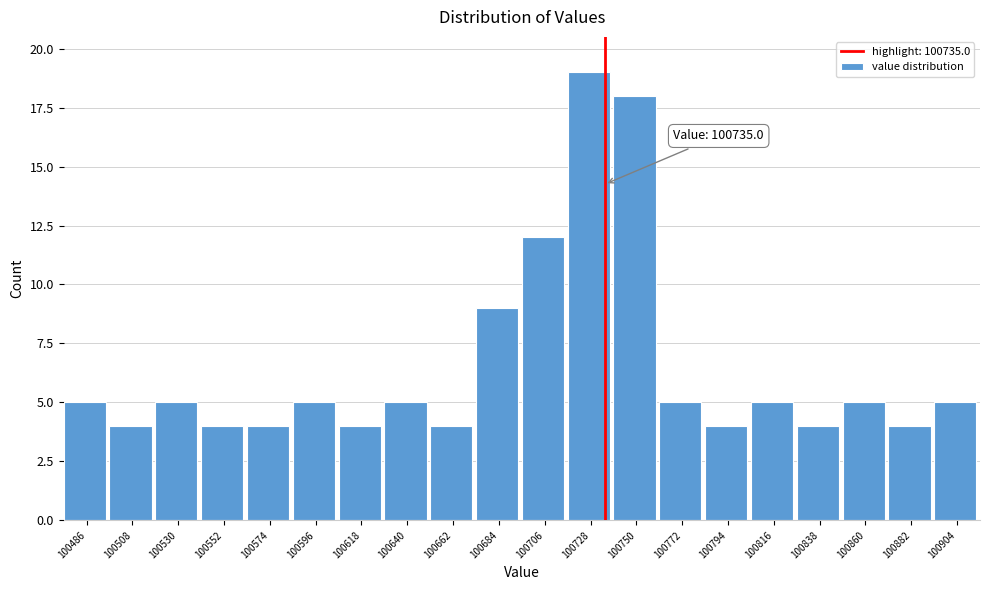

Over which range of the x-axis is the bar tallest?

100715 to 100740